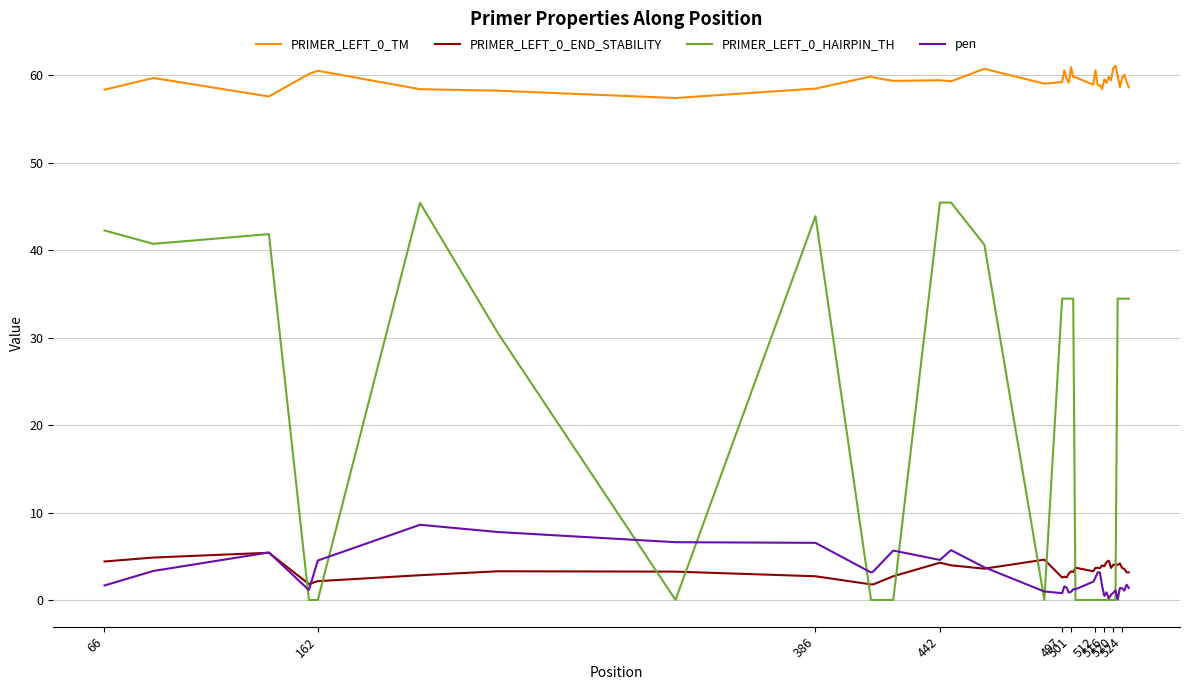

True or false: PRIMER_LEFT_0_TM and pen cross at least once.

False